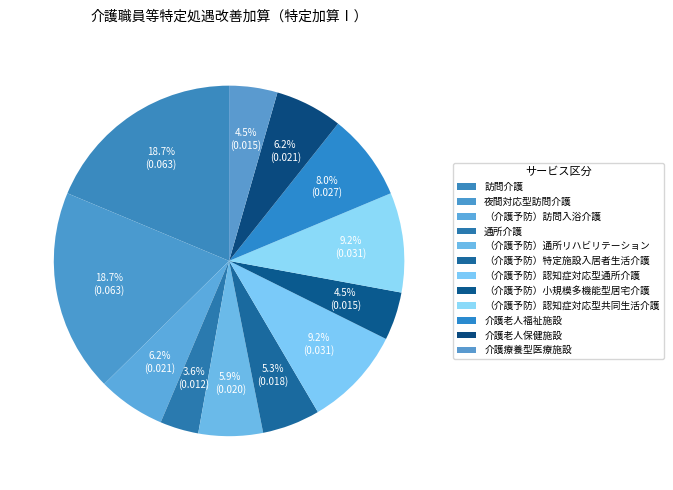

Count the number of slices in the pie.

12